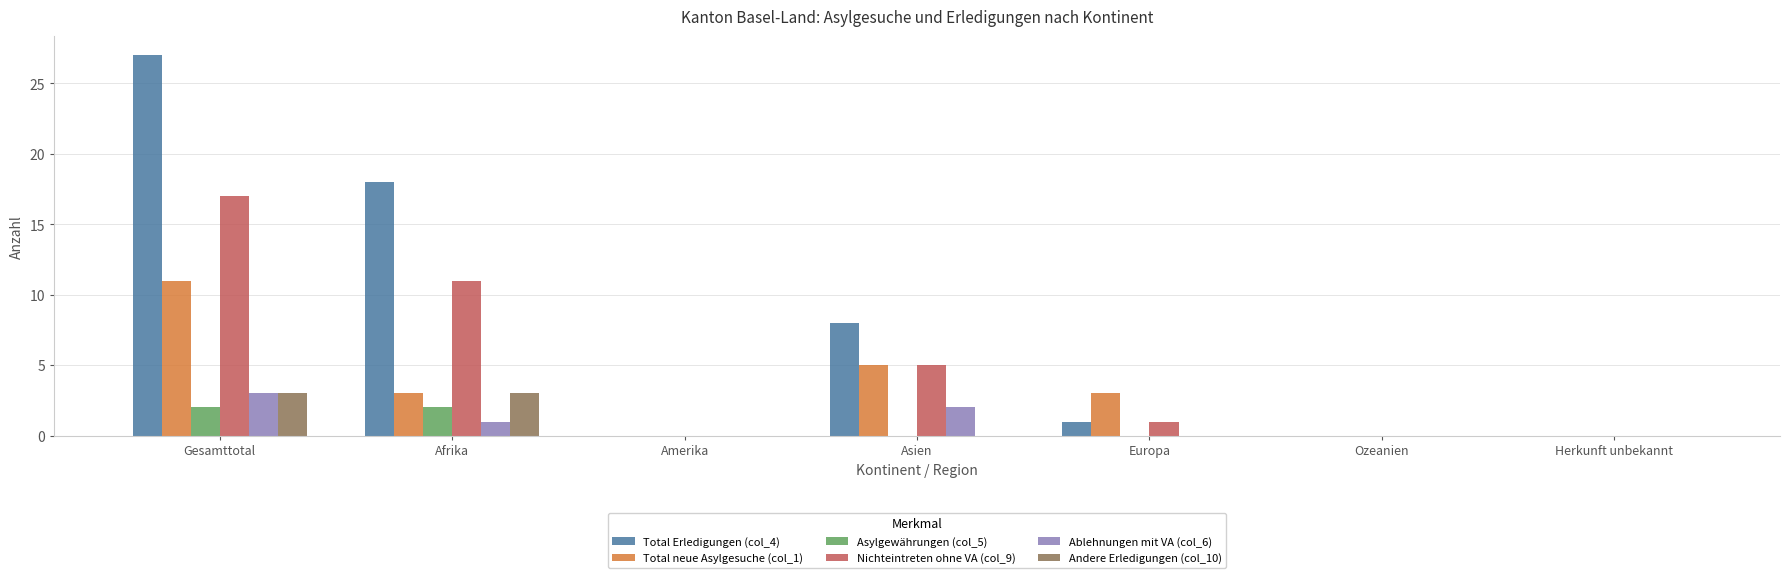

Reading left to right, transcribe all the data shown in this chart.

Total Erledigungen (col_4): Gesamttotal=27	Afrika=18	Amerika=0	Asien=8	Europa=1	Ozeanien=0	Herkunft unbekannt=0
Total neue Asylgesuche (col_1): Gesamttotal=11	Afrika=3	Amerika=0	Asien=5	Europa=3	Ozeanien=0	Herkunft unbekannt=0
Asylgewährungen (col_5): Gesamttotal=2	Afrika=2	Amerika=0	Asien=0	Europa=0	Ozeanien=0	Herkunft unbekannt=0
Nichteintreten ohne VA (col_9): Gesamttotal=17	Afrika=11	Amerika=0	Asien=5	Europa=1	Ozeanien=0	Herkunft unbekannt=0
Ablehnungen mit VA (col_6): Gesamttotal=3	Afrika=1	Amerika=0	Asien=2	Europa=0	Ozeanien=0	Herkunft unbekannt=0
Andere Erledigungen (col_10): Gesamttotal=3	Afrika=3	Amerika=0	Asien=0	Europa=0	Ozeanien=0	Herkunft unbekannt=0